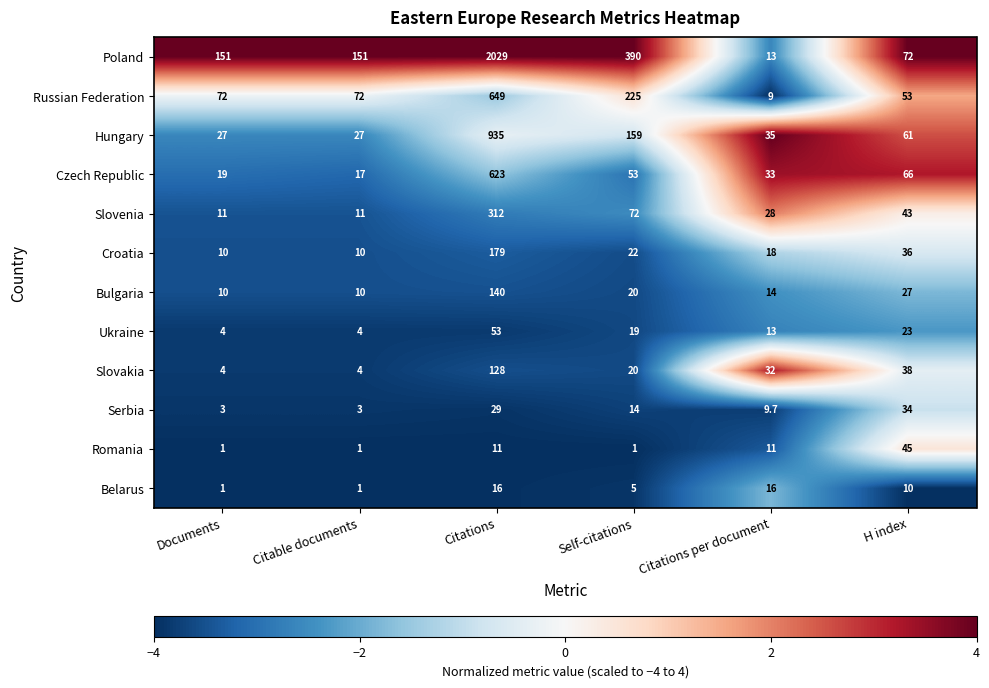

Rank the series at H index from lowest to highest value.

Belarus, Ukraine, Bulgaria, Serbia, Croatia, Slovakia, Slovenia, Romania, Russian Federation, Hungary, Czech Republic, Poland